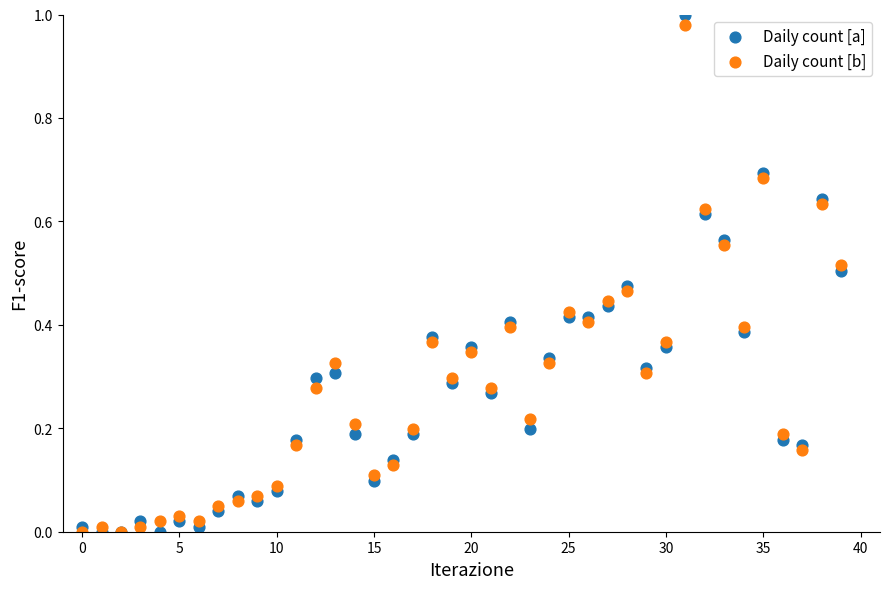

What are all the series names shown in the legend?

Daily count [a], Daily count [b]